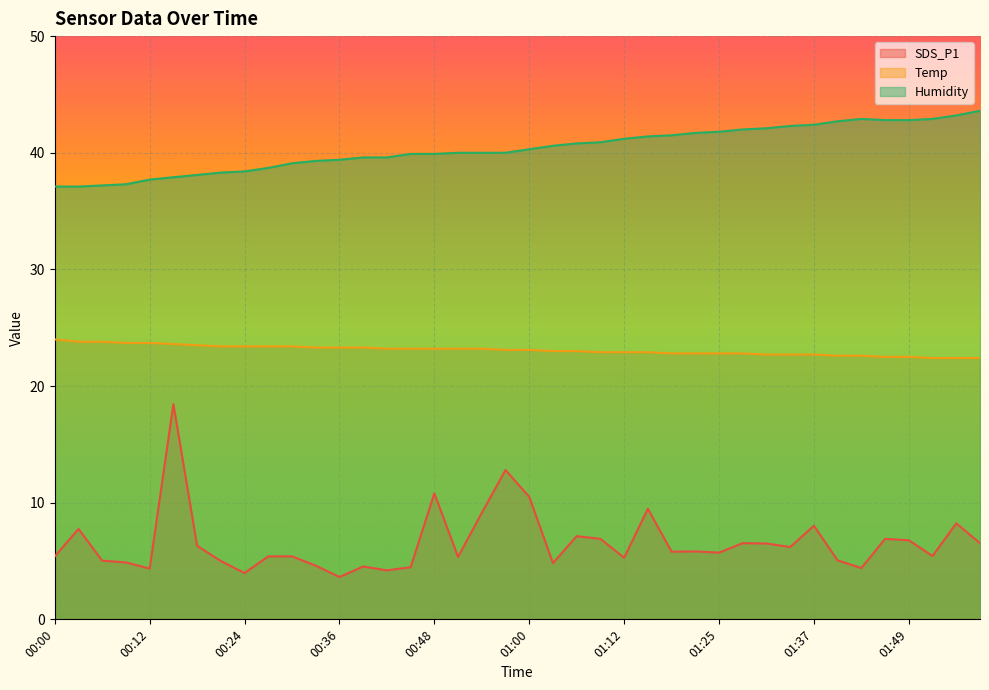

Rank the series at 00:36 from lowest to highest value.

SDS_P1, Temp, Humidity